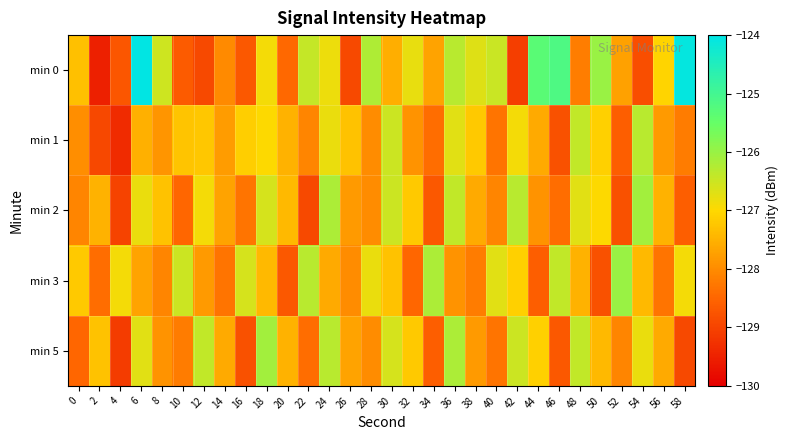

Rank the series by their maximum value, from highest to lowest.

min 0, min 3, min 2, min 5, min 1